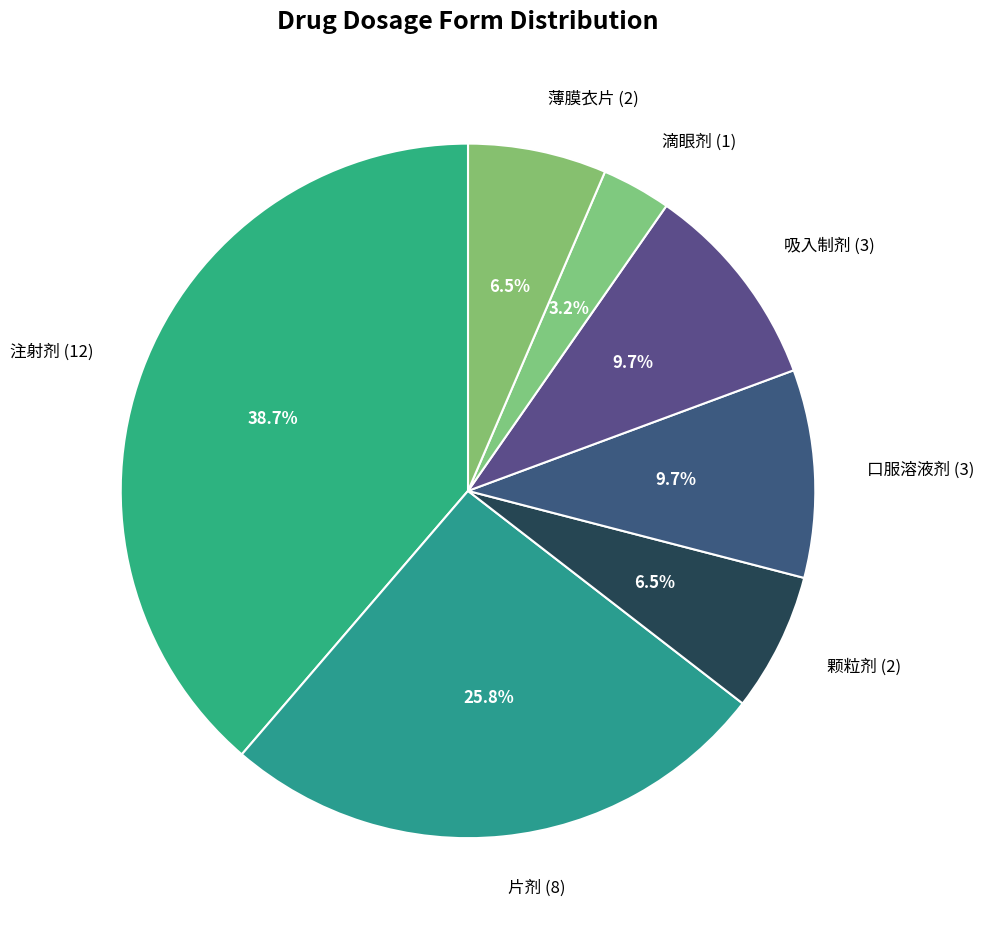

Is it true that 注射剂 is 48% of the pie?

False